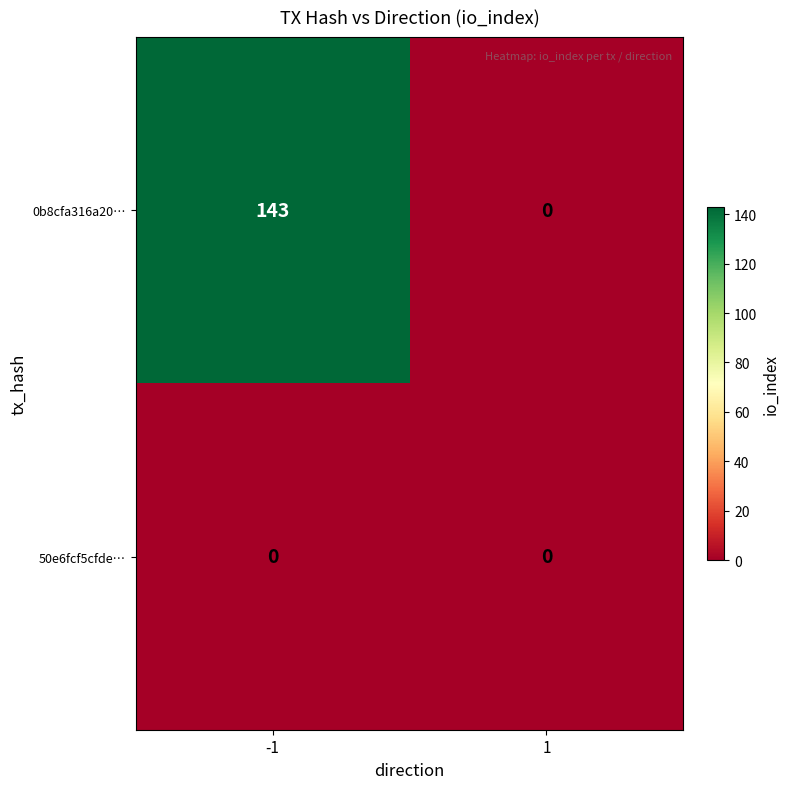

Which series has the widest spread of values?

0b8cfa316a20…